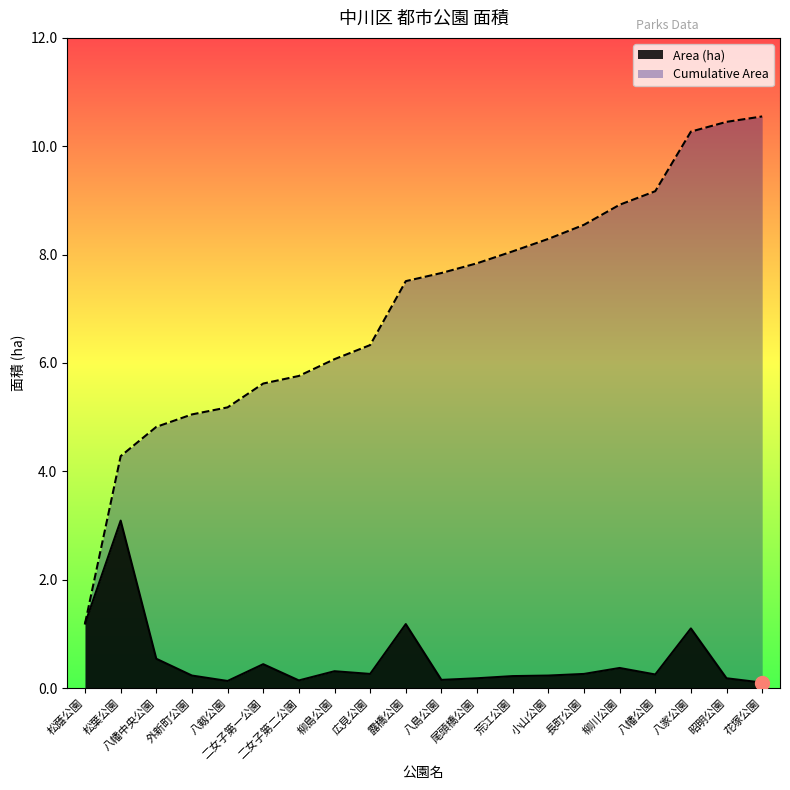

What is the average value of the Area (ha) series?

0.5